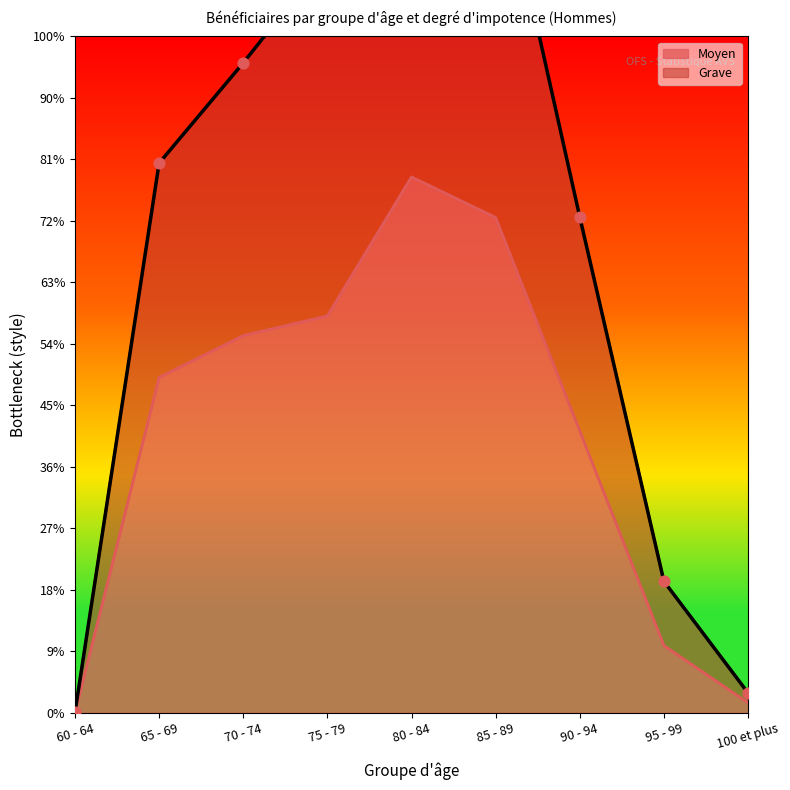

What are all the series names shown in the legend?

Moyen, Grave